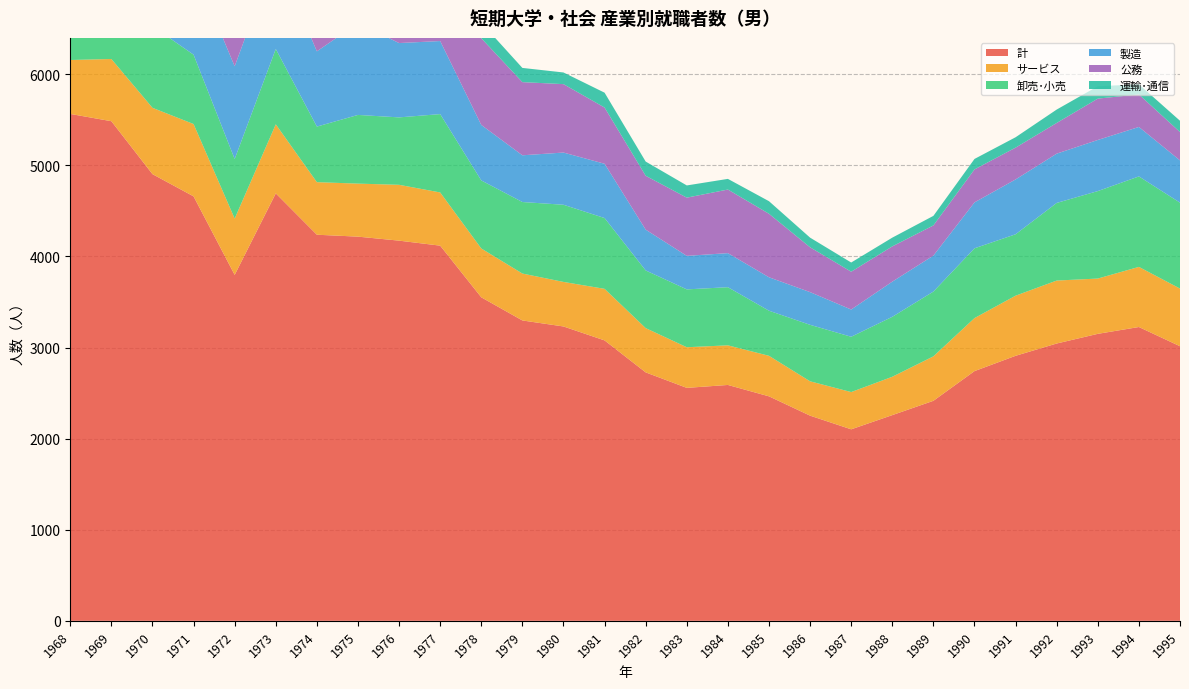

Reading left to right, extract all data points from this chart.

計: 5564	5484	4903	4659	3797	4692	4238	4217	4173	4118	3551	3297	3231	3078	2727	2557	2589	2464	2252	2102	2258	2415	2741	2909	3044	3150	3225	3014
サービス: 592	683	728	794	618	758	577	582	613	584	536	515	489	566	486	446	435	445	377	409	421	488	582	660	691	607	660	633
卸売･小売: 1146	1173	896	761	654	827	610	754	740	860	747	785	847	777	633	635	638	495	620	607	658	711	766	674	852	960	993	943
製造: 1492	1372	1241	950	1018	1039	826	1008	816	802	609	513	573	596	448	368	374	367	359	299	386	395	504	602	541	561	543	464
公務: 926	880	961	1087	746	1184	1113	951	1124	1079	952	803	751	617	591	639	698	697	492	415	387	331	362	349	337	454	357	311
運輸･通信: 340	335	313	345	232	217	247	189	243	184	171	156	128	163	156	134	117	138	106	101	96	105	115	114	147	136	111	124